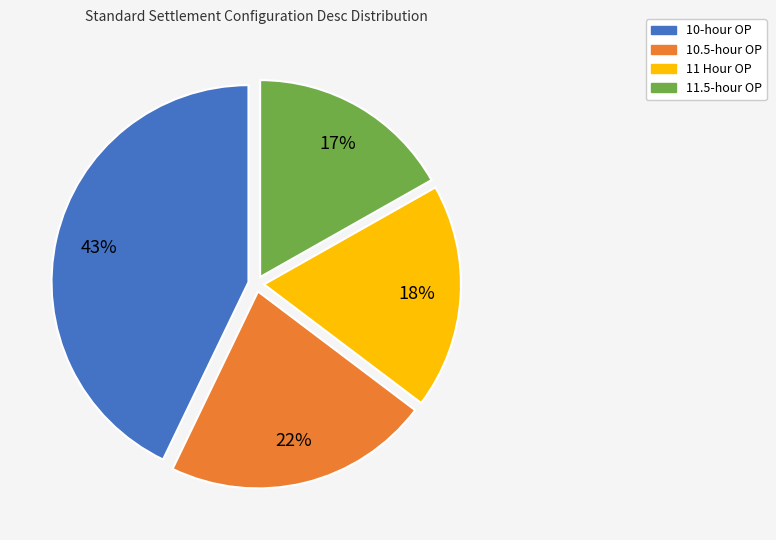

What percentage is the 11 Hour OP slice, to the nearest percent?

18%